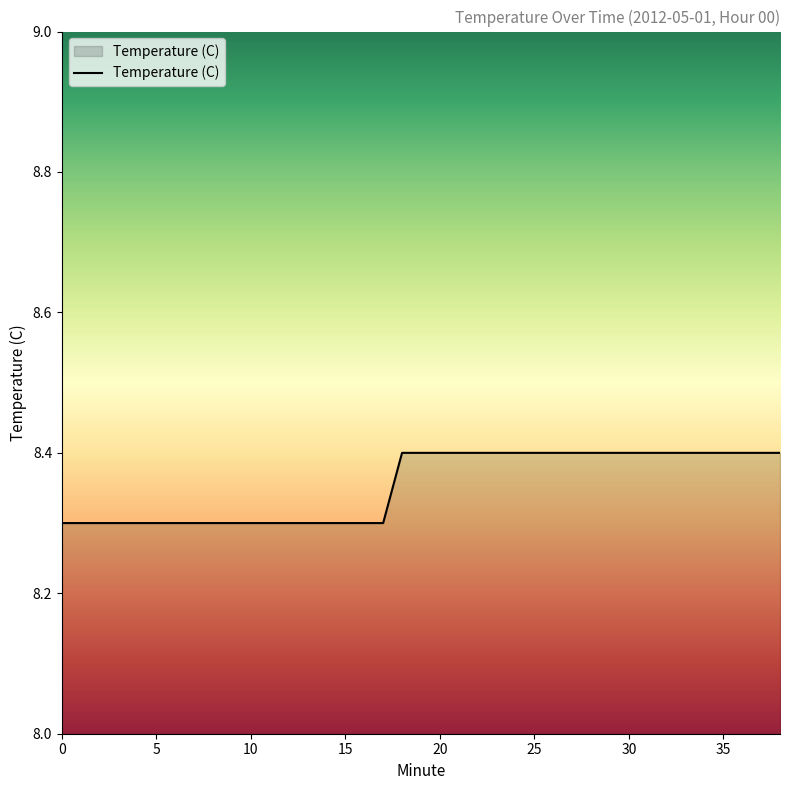

What is the maximum value shown in the chart?

8.4